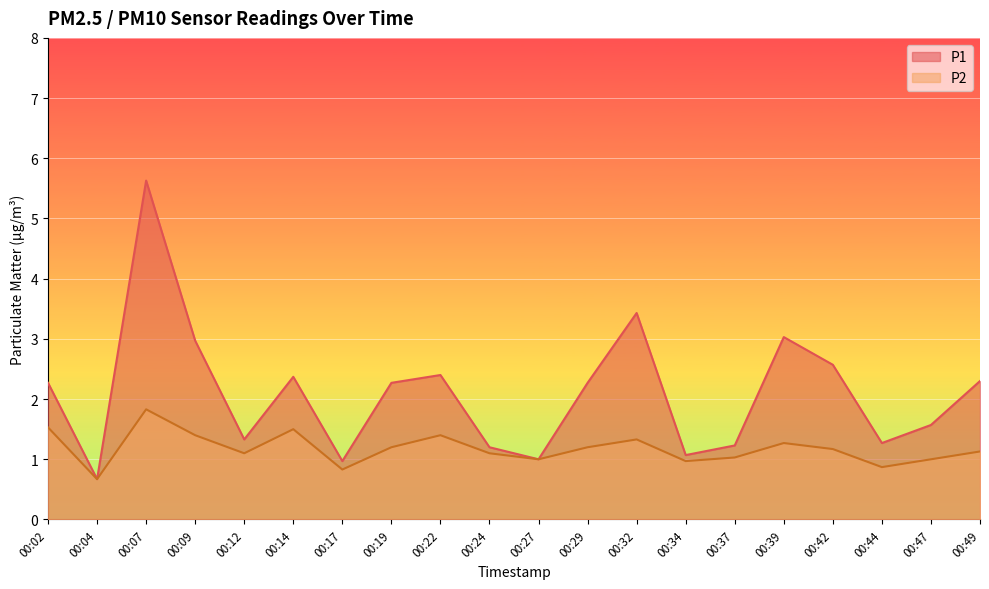

Reading left to right, what are all the values shown in this chart?

P1: 2.3	0.7	5.6	3.0	1.3	2.4	1.0	2.3	2.4	1.2	1.0	2.3	3.4	1.1	1.2	3.0	2.6	1.3	1.6	2.3
P2: 1.5	0.7	1.8	1.4	1.1	1.5	0.8	1.2	1.4	1.1	1.0	1.2	1.3	1.0	1.0	1.3	1.2	0.9	1.0	1.1